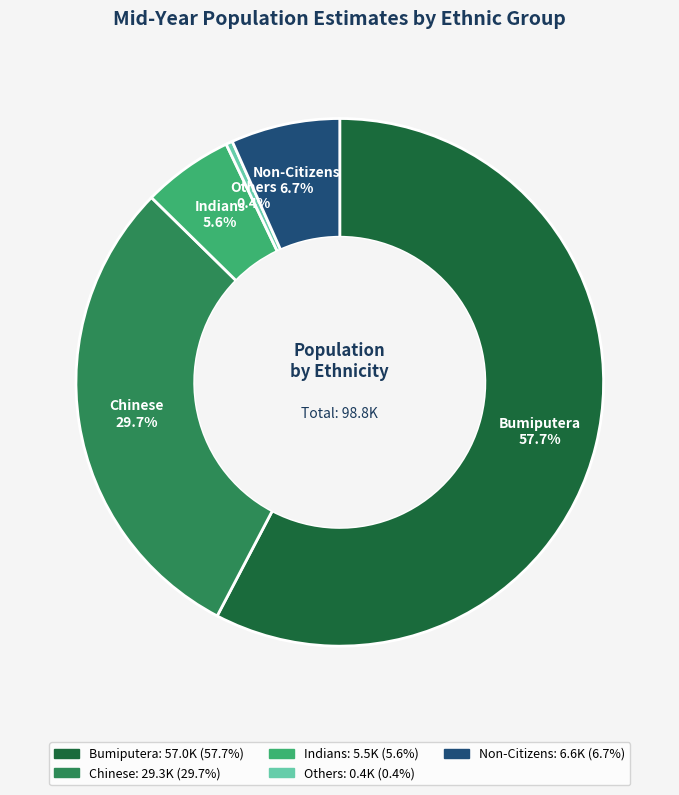

Which category has the smallest portion of the pie?

Others